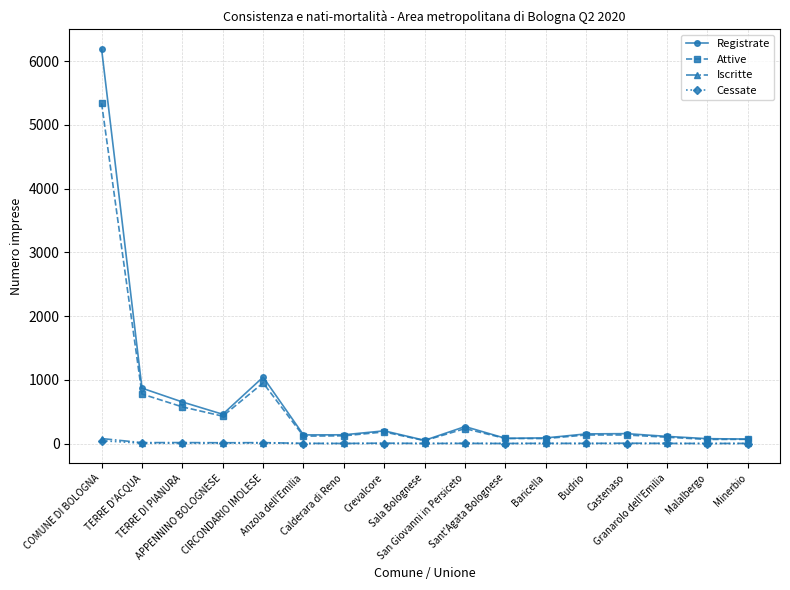

What is the greatest value displayed?

6191